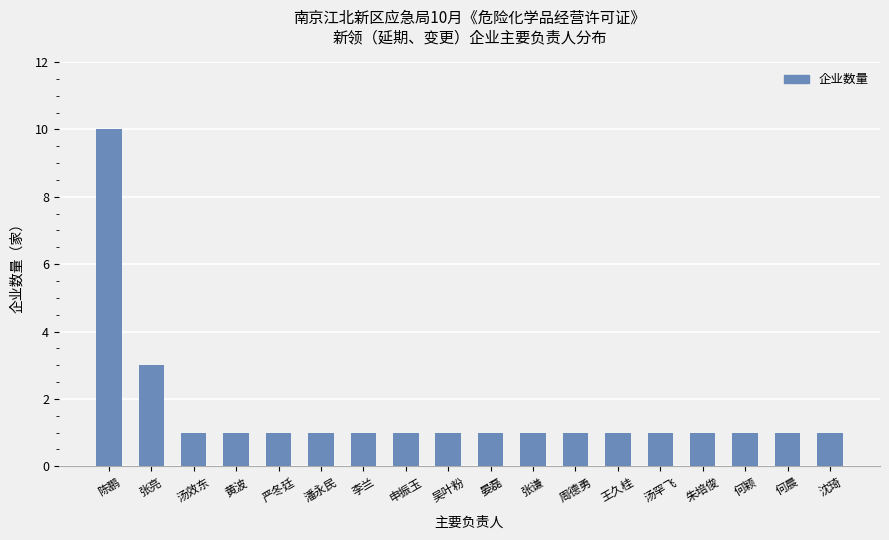

Approximately how many times larger is the value at 吴叶粉 compared to 周德勇?

1.0